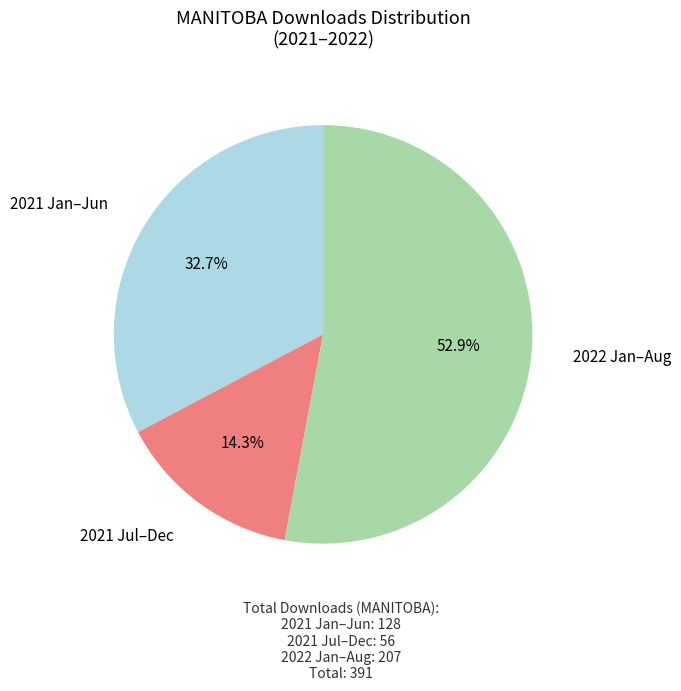

Is there any slice that represents more than half of the pie?

Yes